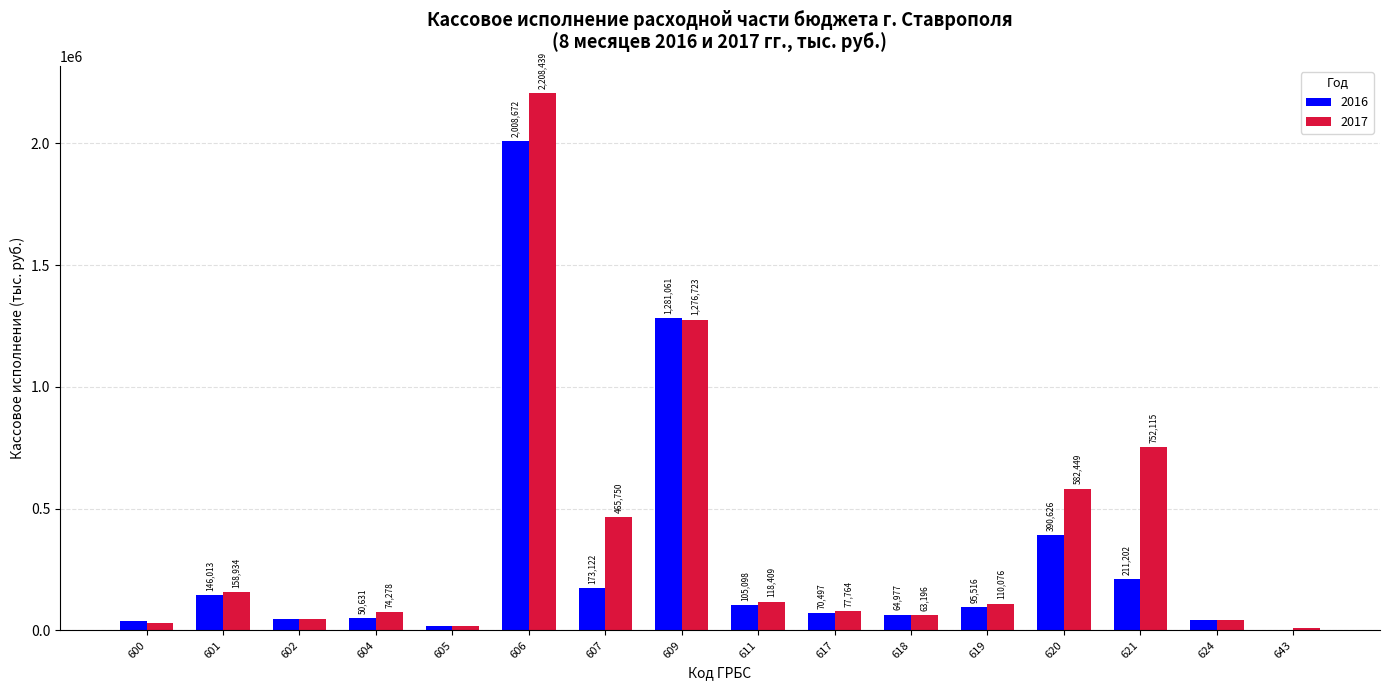

Where is 2017 nearest to the value 1108719?

609